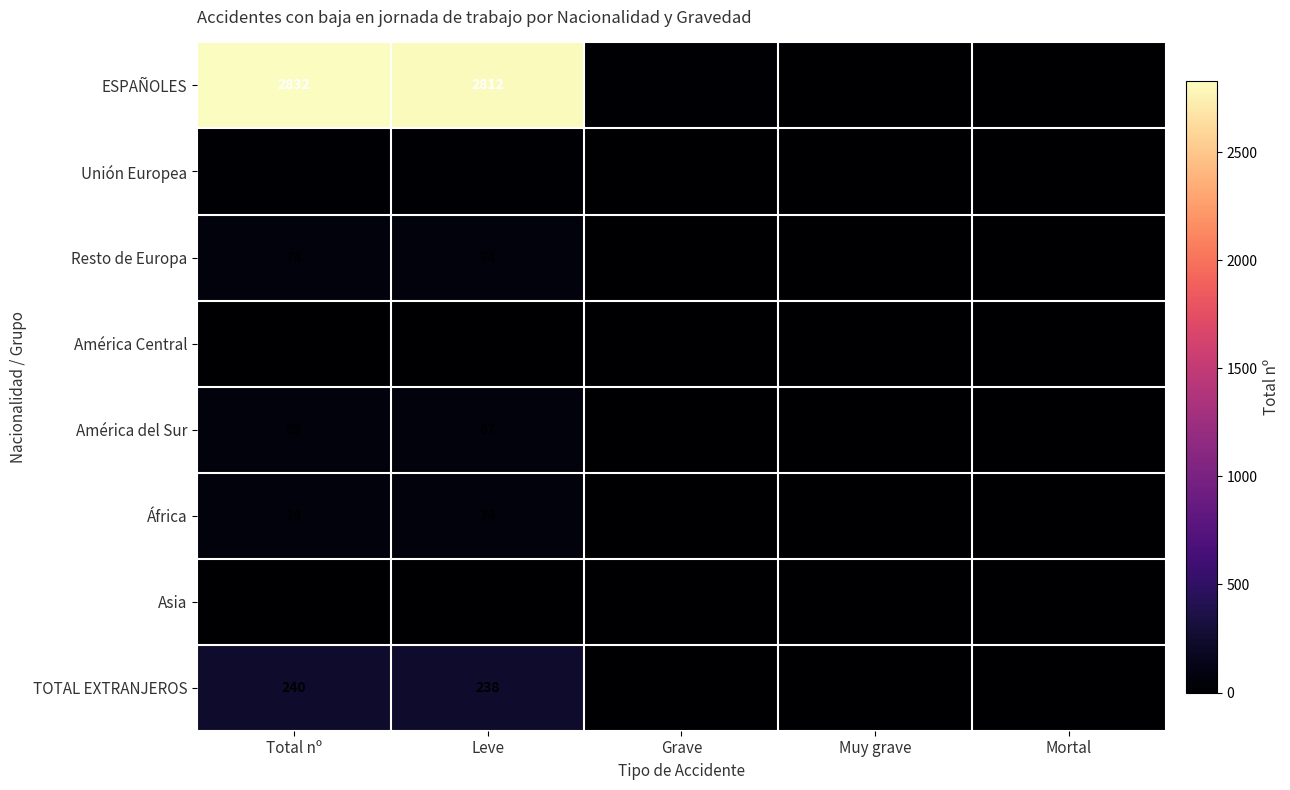

True or false: África has a value of 19 at Total nº.

False